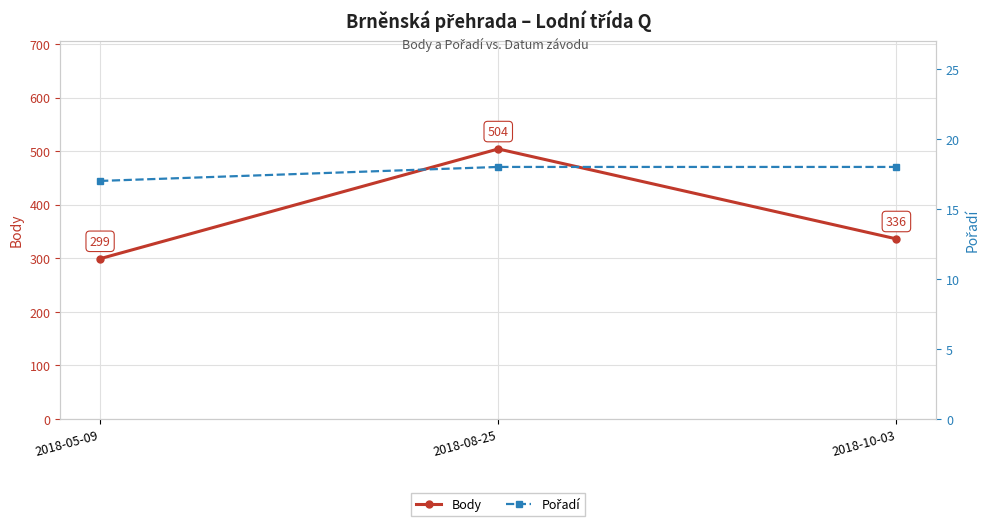

Where does the Body series first go above 336?

2018-08-25